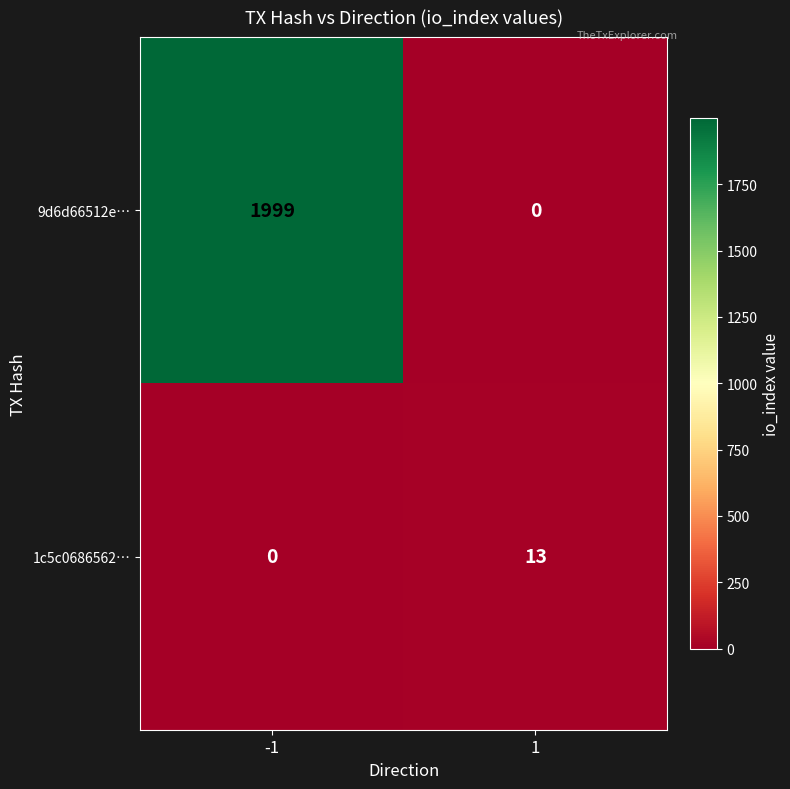

What is the greatest value displayed?

1999